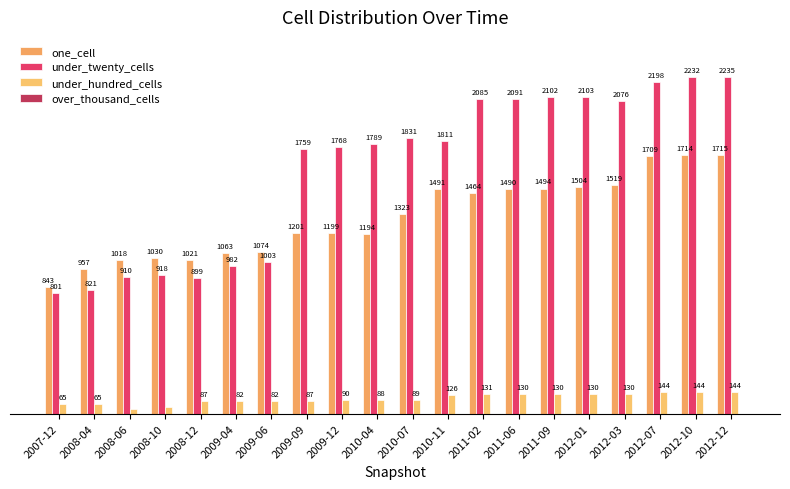

What is the difference between the maximum and second lowest values in the one_cell series?

758